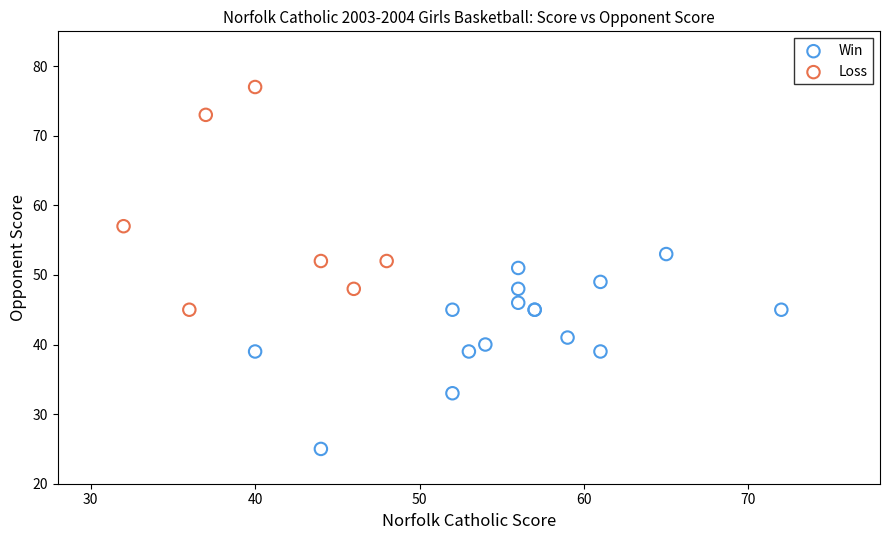

What are all the series names shown in the legend?

Win, Loss